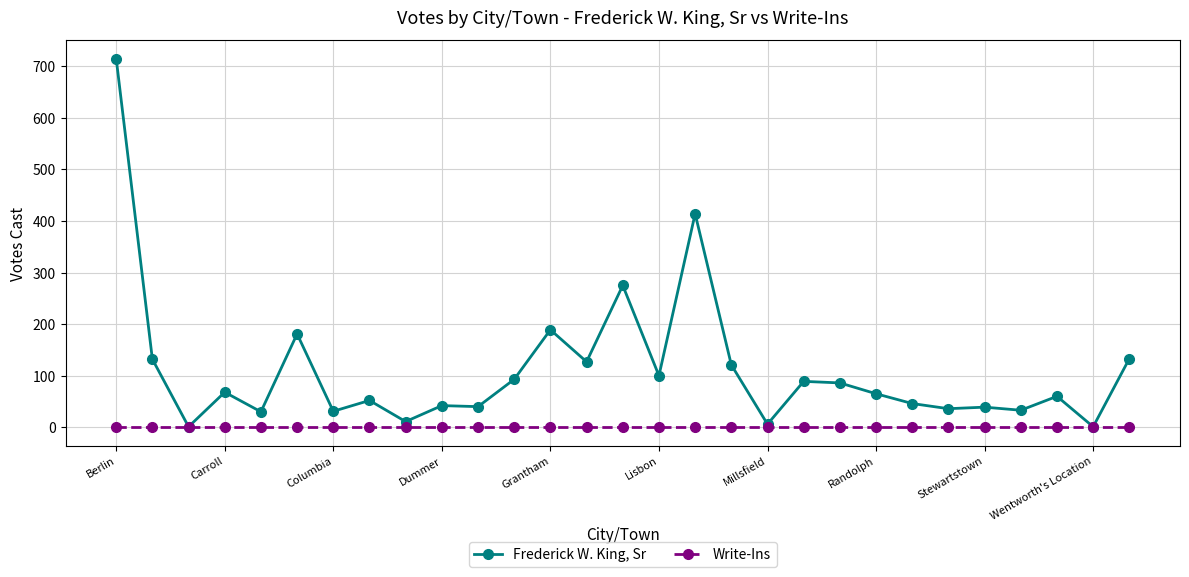

Which series has the largest range (max minus min)?

Frederick W. King, Sr